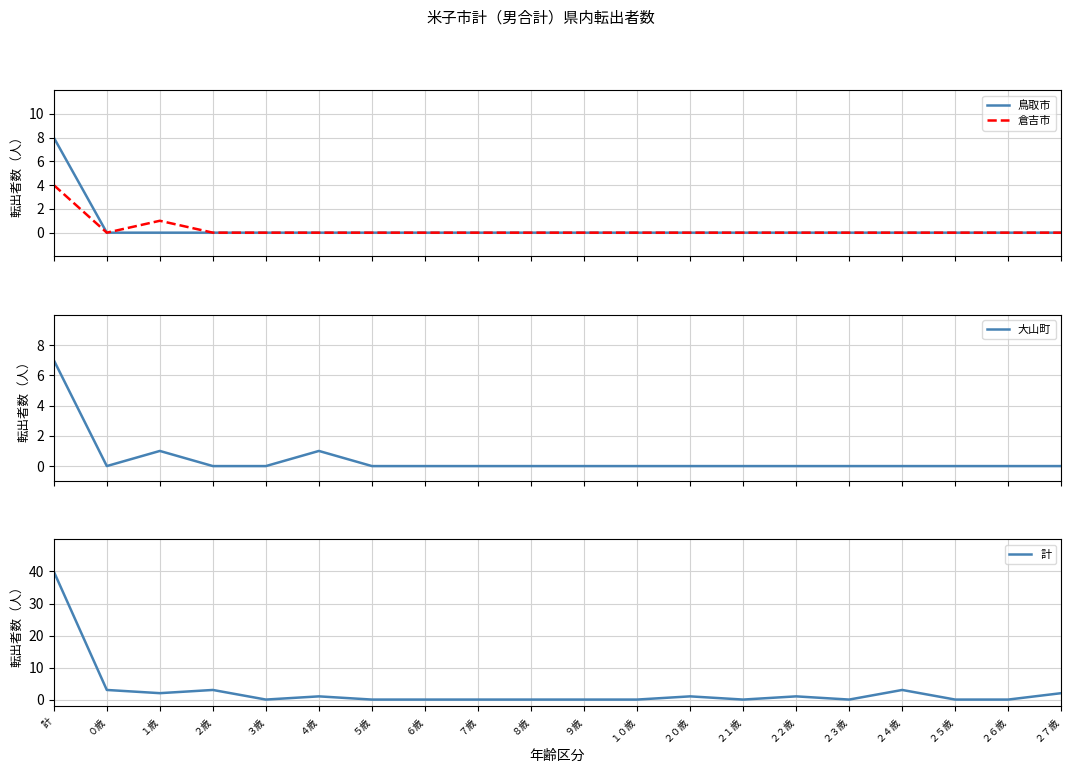

How many data points in 倉吉市 are above 0?

2